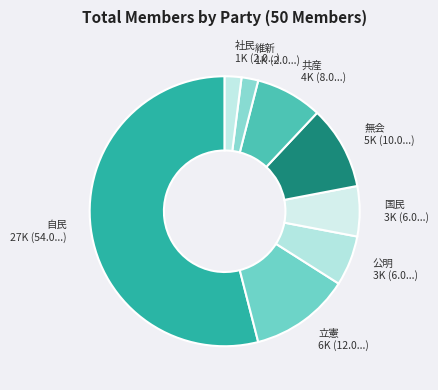

How many slices are in this pie chart?

8